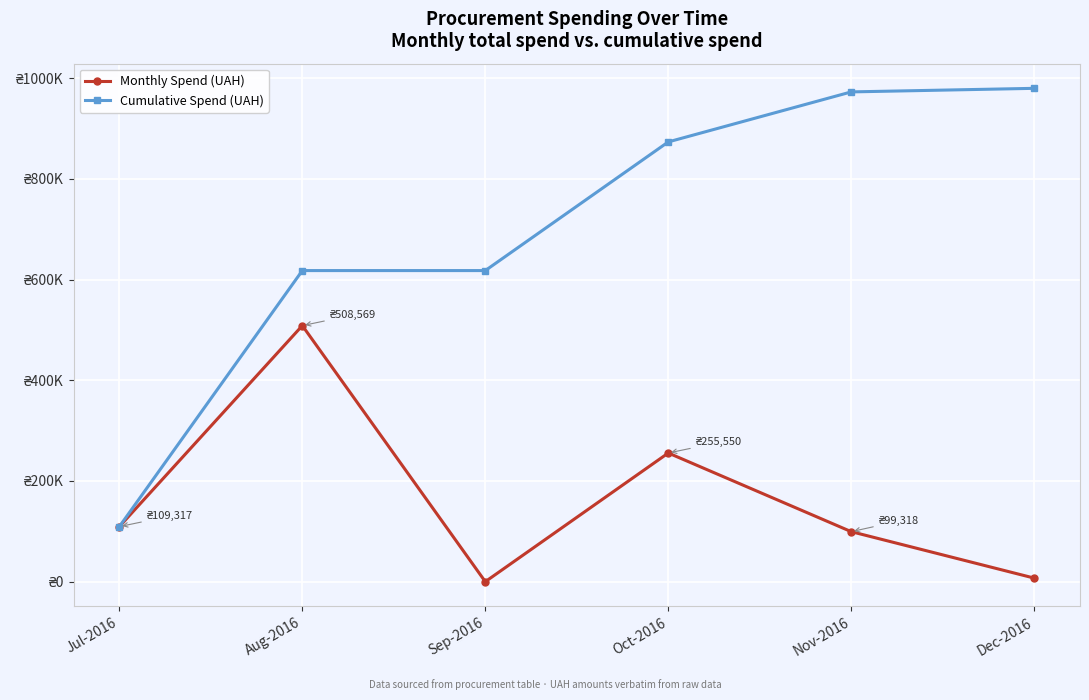

Reading left to right, what are all the values shown in this chart?

Monthly Spend (UAH): Jul-2016=109316.9	Aug-2016=508569.3	Sep-2016=0.0	Oct-2016=255550.2	Nov-2016=99317.8	Dec-2016=7080.0
Cumulative Spend (UAH): Jul-2016=109316.9	Aug-2016=617886.2	Sep-2016=617886.2	Oct-2016=873436.4	Nov-2016=972754.2	Dec-2016=979834.2